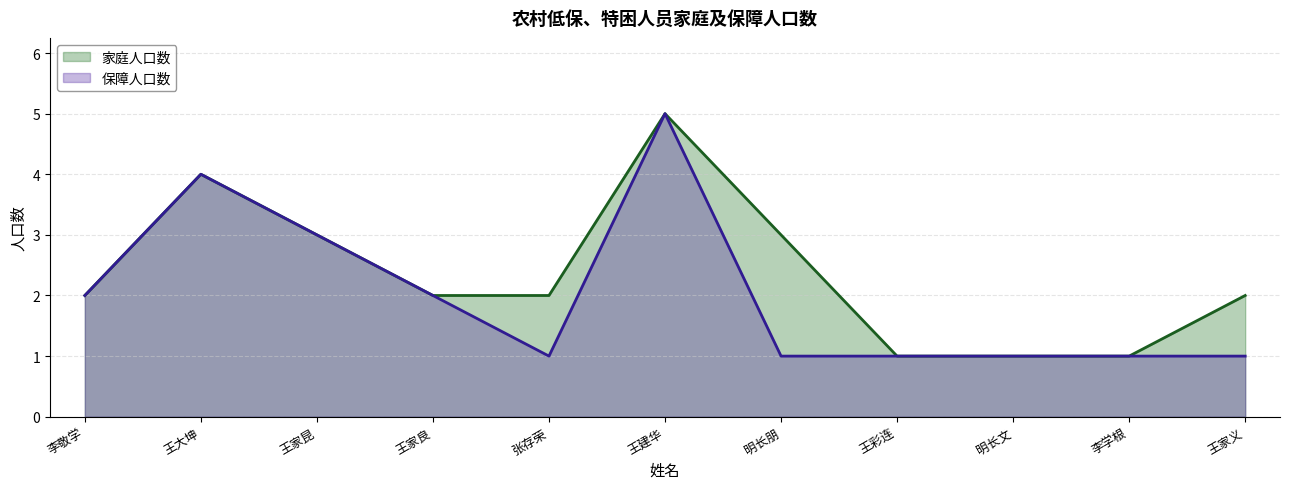

How many interior local peaks does the 保障人口数 series have?

2